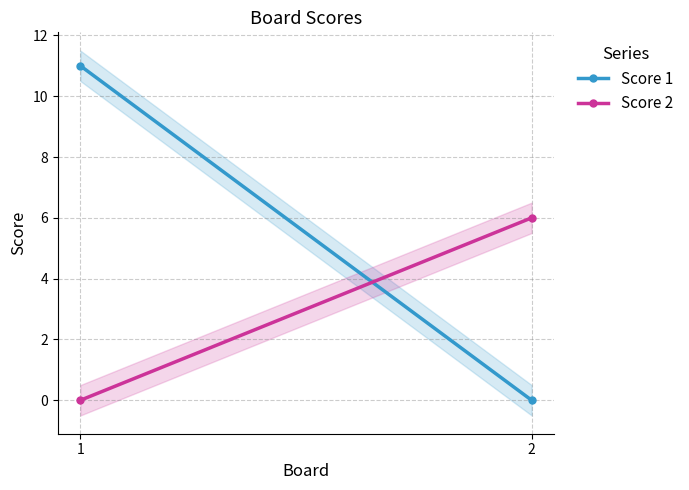

What is the greatest value displayed?

11